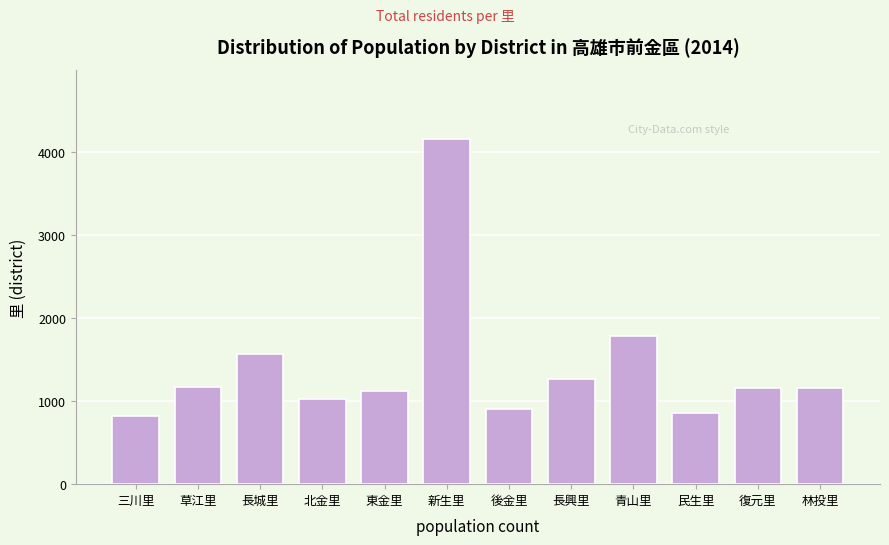

What is the change in value from 新生里 to 林投里?

-2998